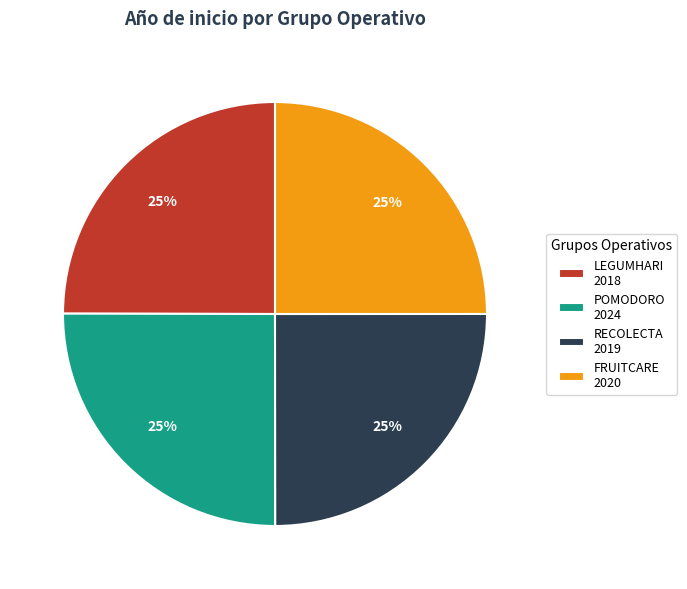

To the nearest percent, what is the combined percentage of LEGUMHARI and RECOLECTA?

50%